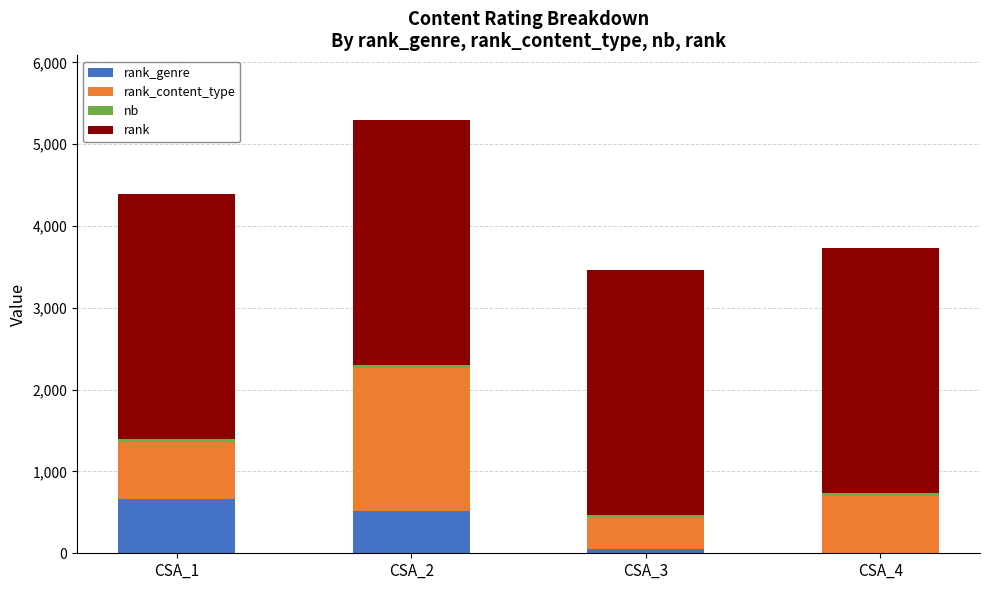

The value of rank at CSA_1 is 5352. True or false?

False